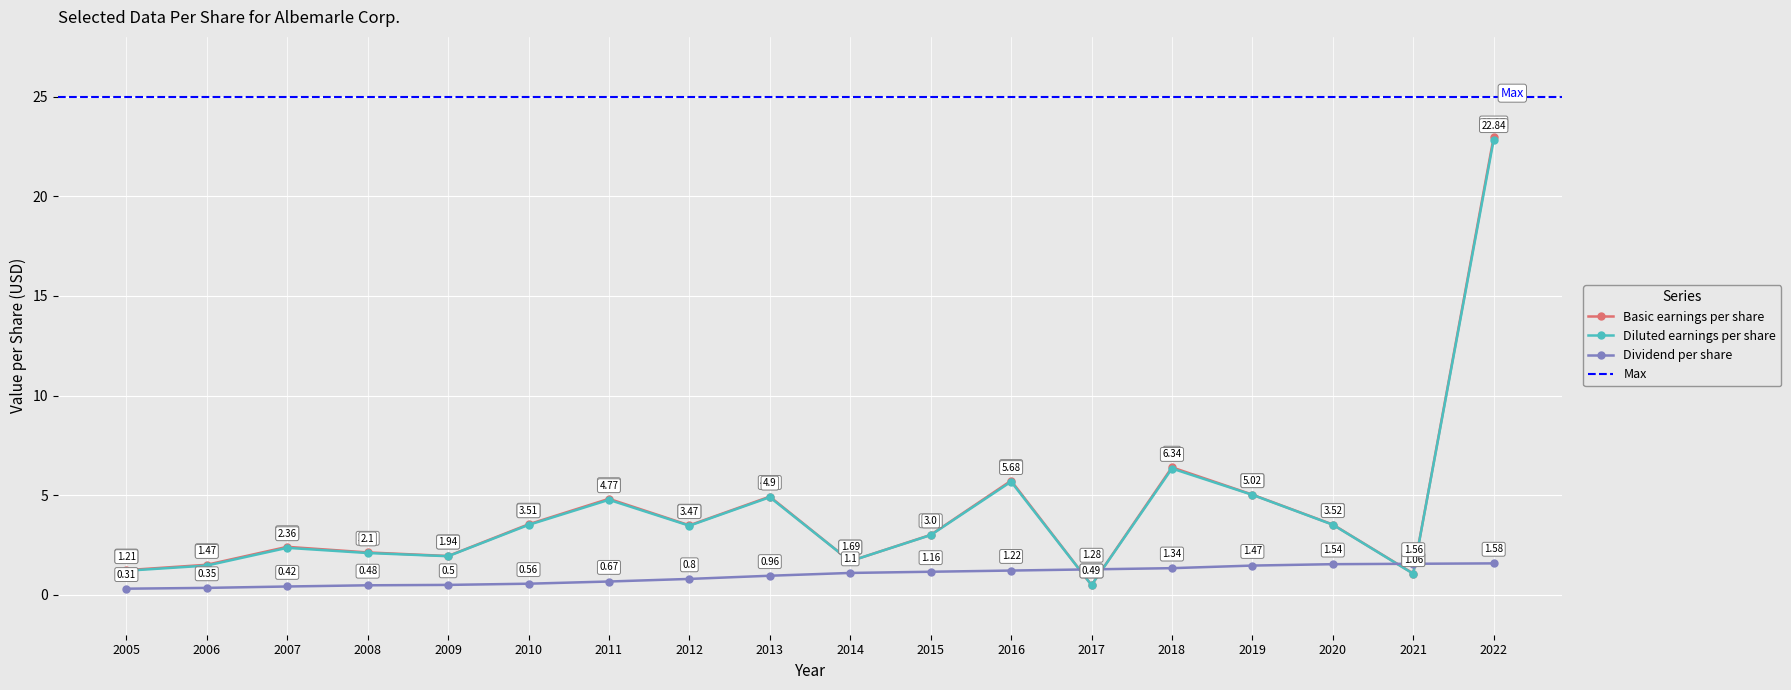

Between 2011 and 2016, which series saw the biggest shift?

Basic earnings per share